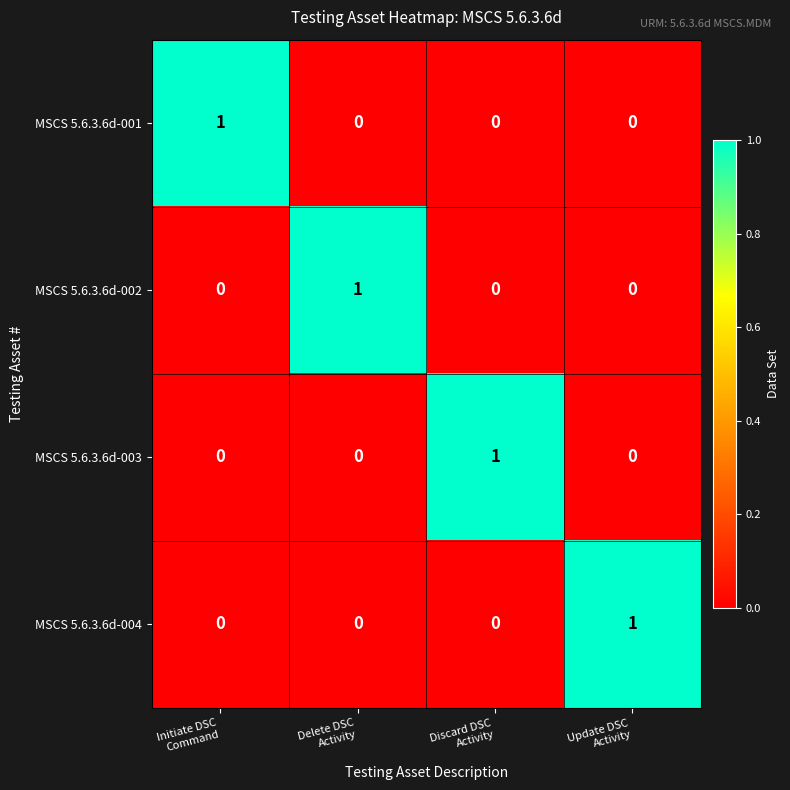

Reading right to left, transcribe all the data shown in this chart.

MSCS 5.6.3.6d-001: 0	0	0	1
MSCS 5.6.3.6d-002: 0	0	1	0
MSCS 5.6.3.6d-003: 0	1	0	0
MSCS 5.6.3.6d-004: 1	0	0	0